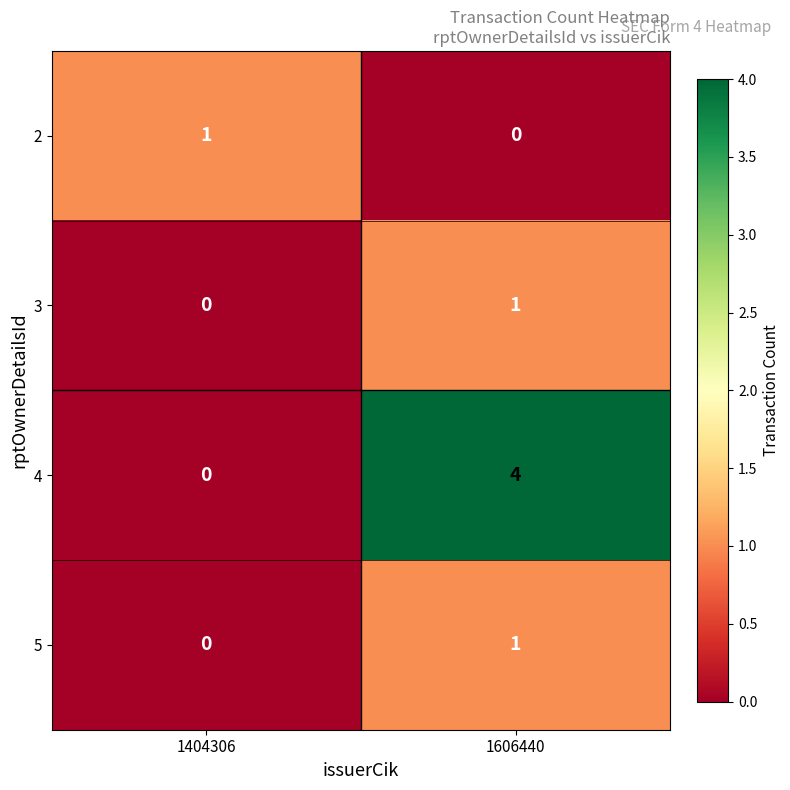

What is the difference between the highest and lowest values at 1404306?

1